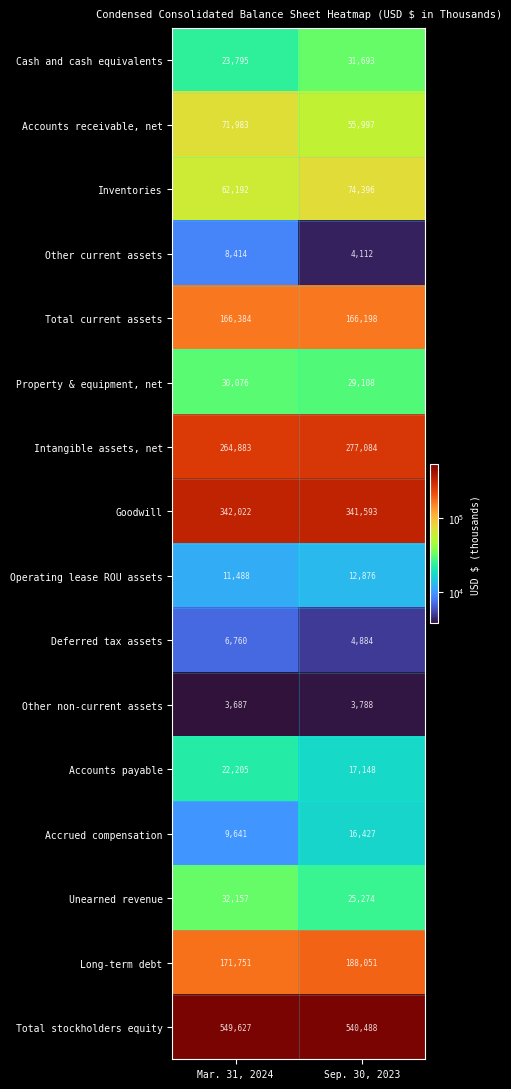

At which label is Total stockholders equity closest to 545057?

Sep. 30, 2023